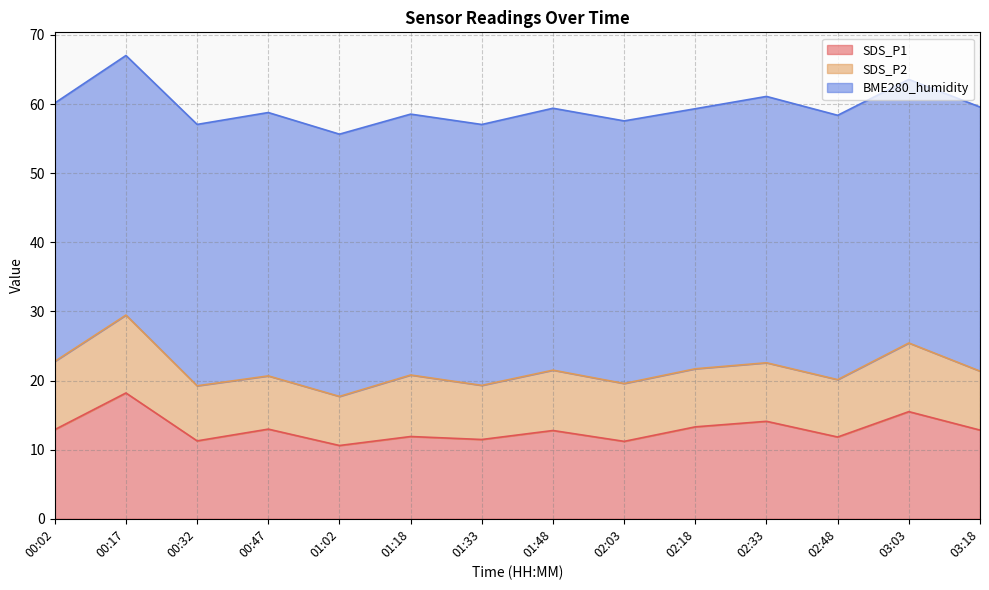

Rank the series by their maximum value, from highest to lowest.

BME280_humidity, SDS_P1, SDS_P2